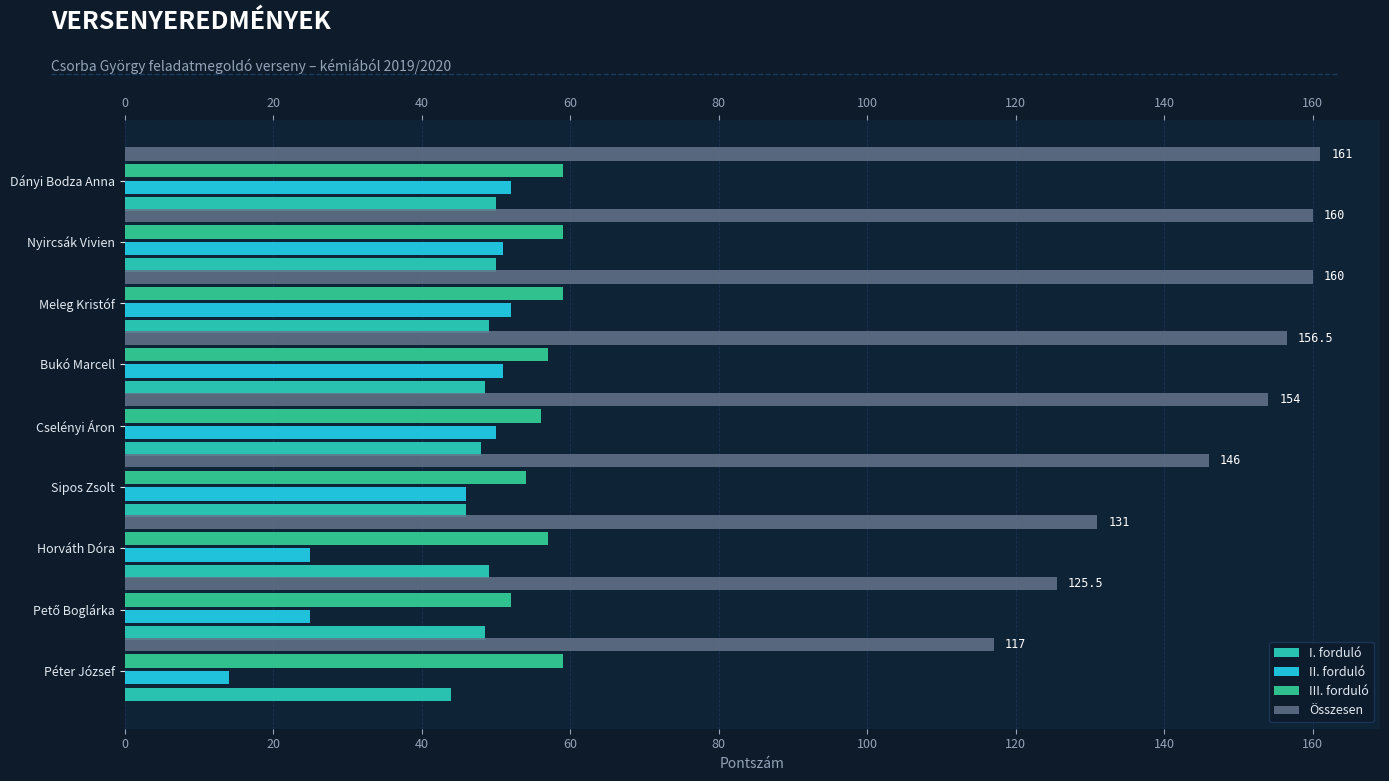

What is the value of the I. forduló bar at the 3rd from the left?

49.0